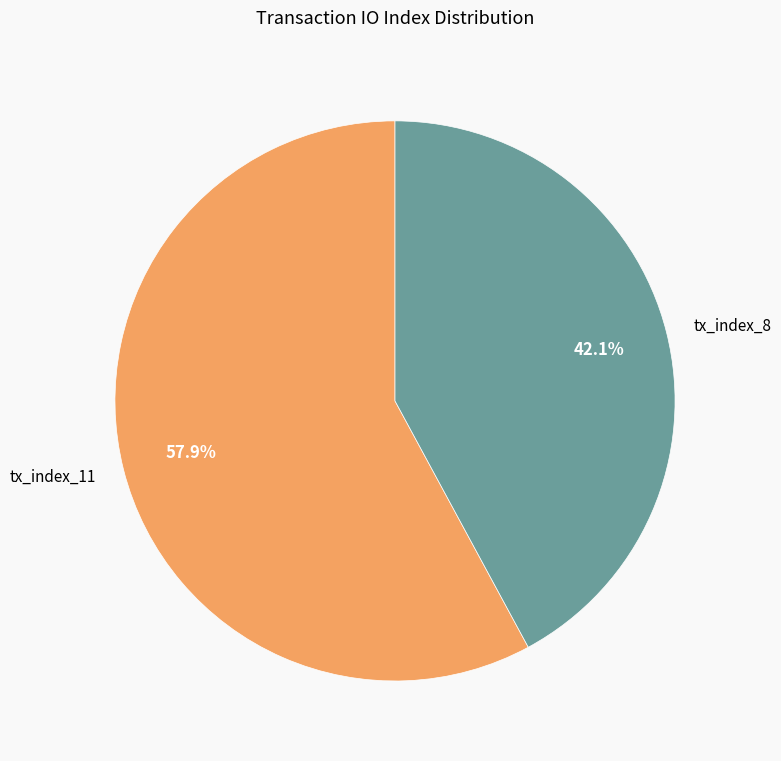

To the nearest percent, what percentage of the pie is tx_index_8?

42%